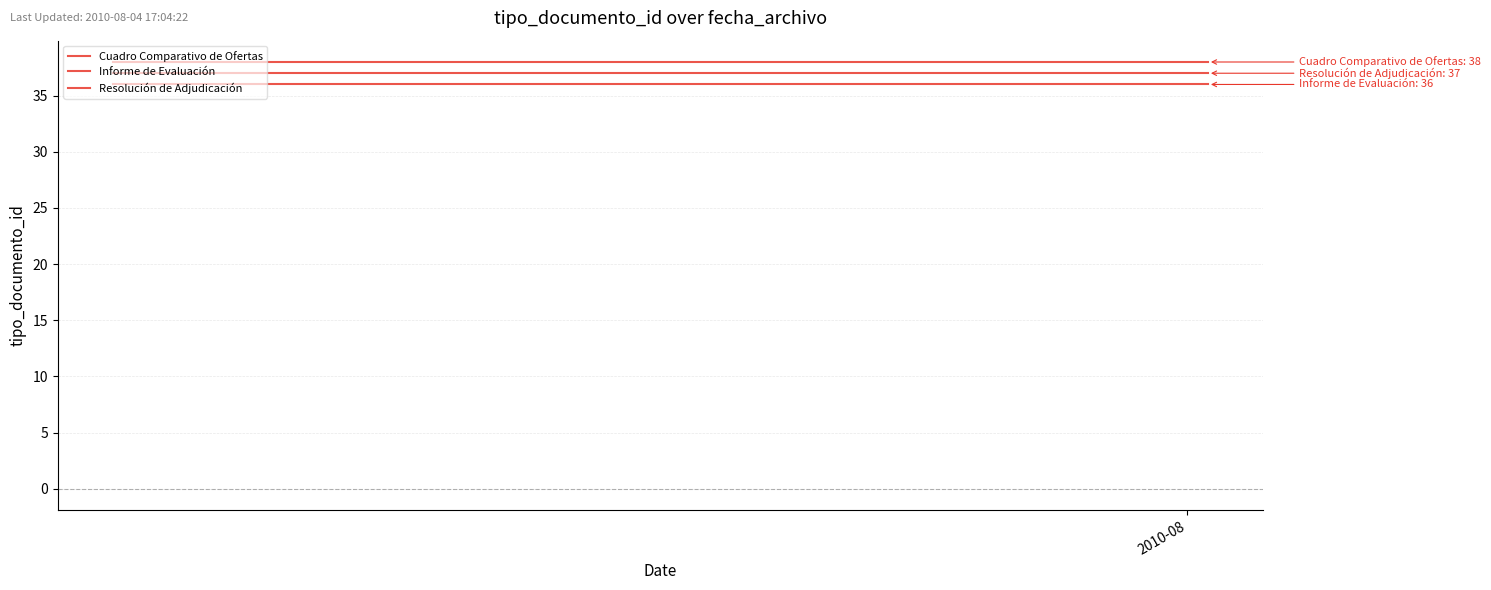

At how many categories does at least one series exceed 37?

2